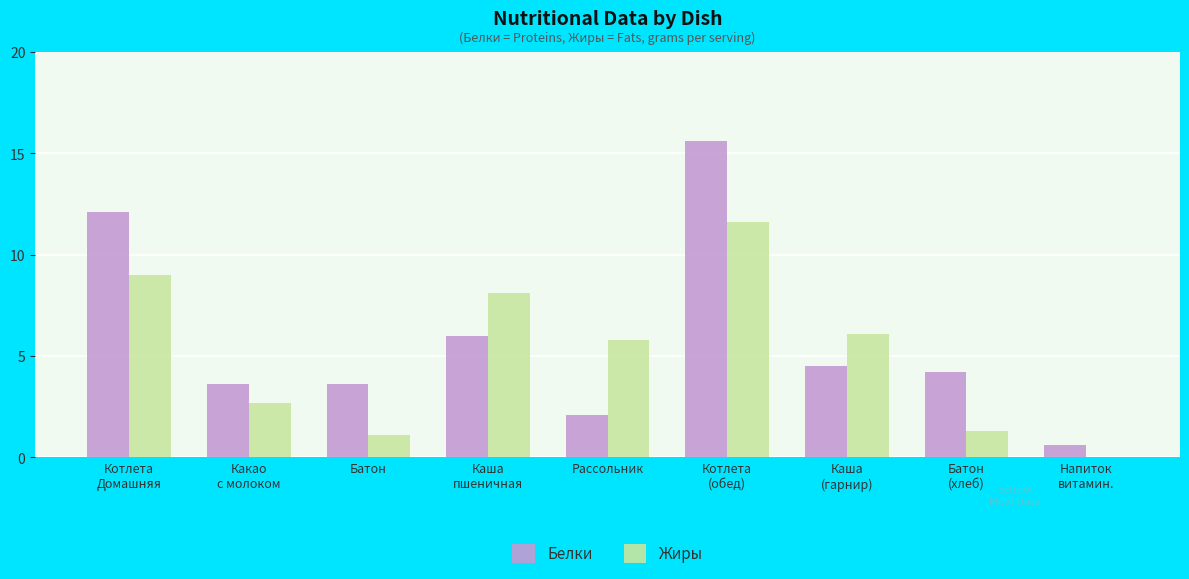

What is the sum of all Жиры values?

45.7